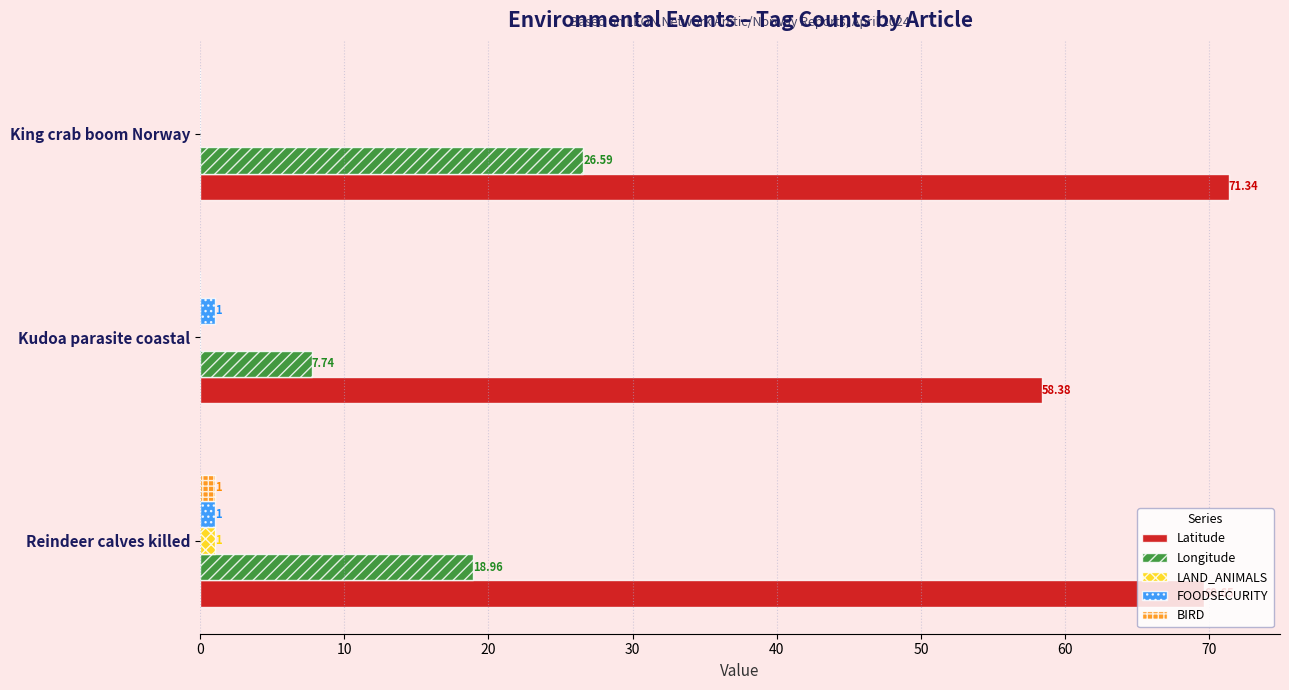

Which series has the largest total across all categories?

Latitude